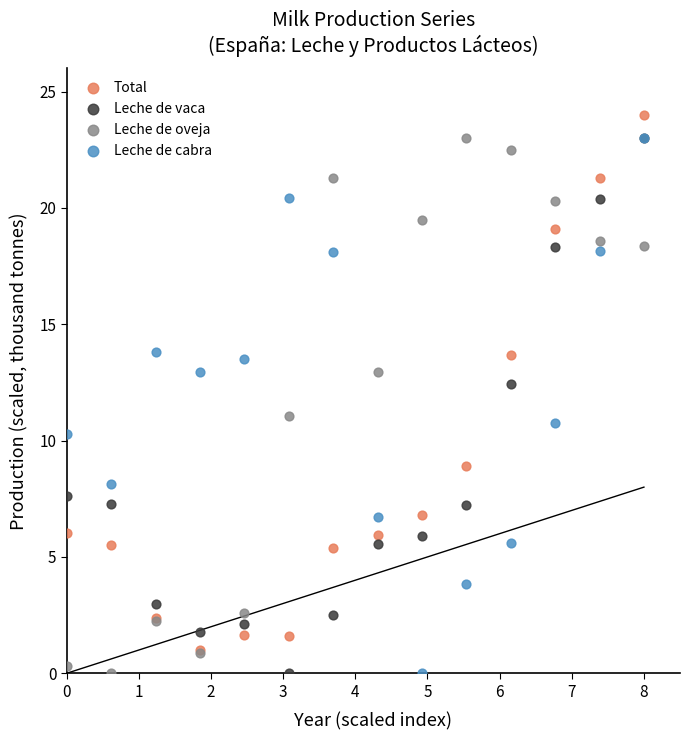

In the Total series, what Y value is closest to 12?

13.7